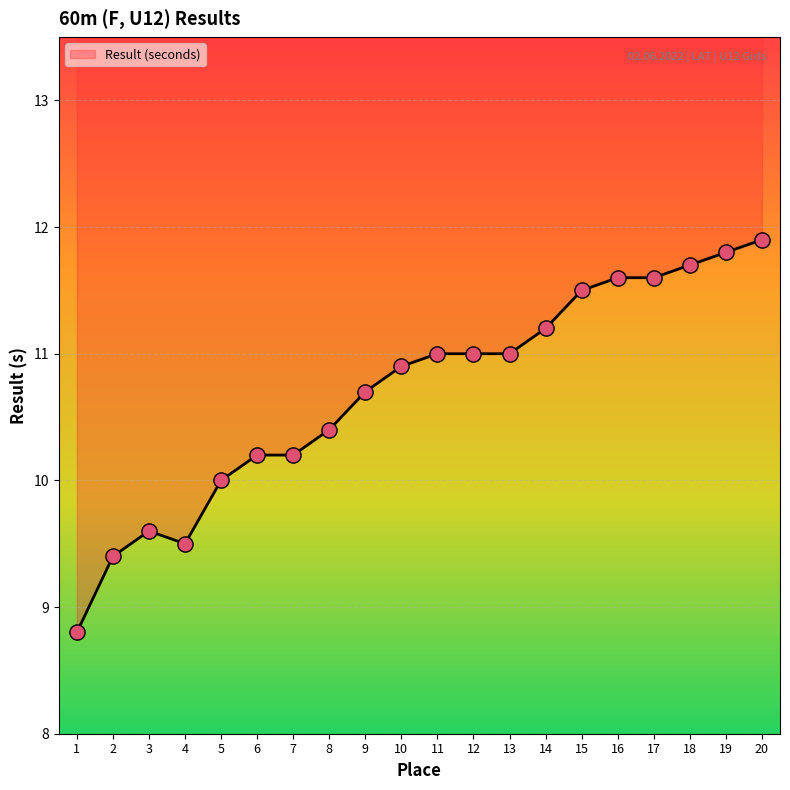

What is the change in value from 4 to 6?

+0.7